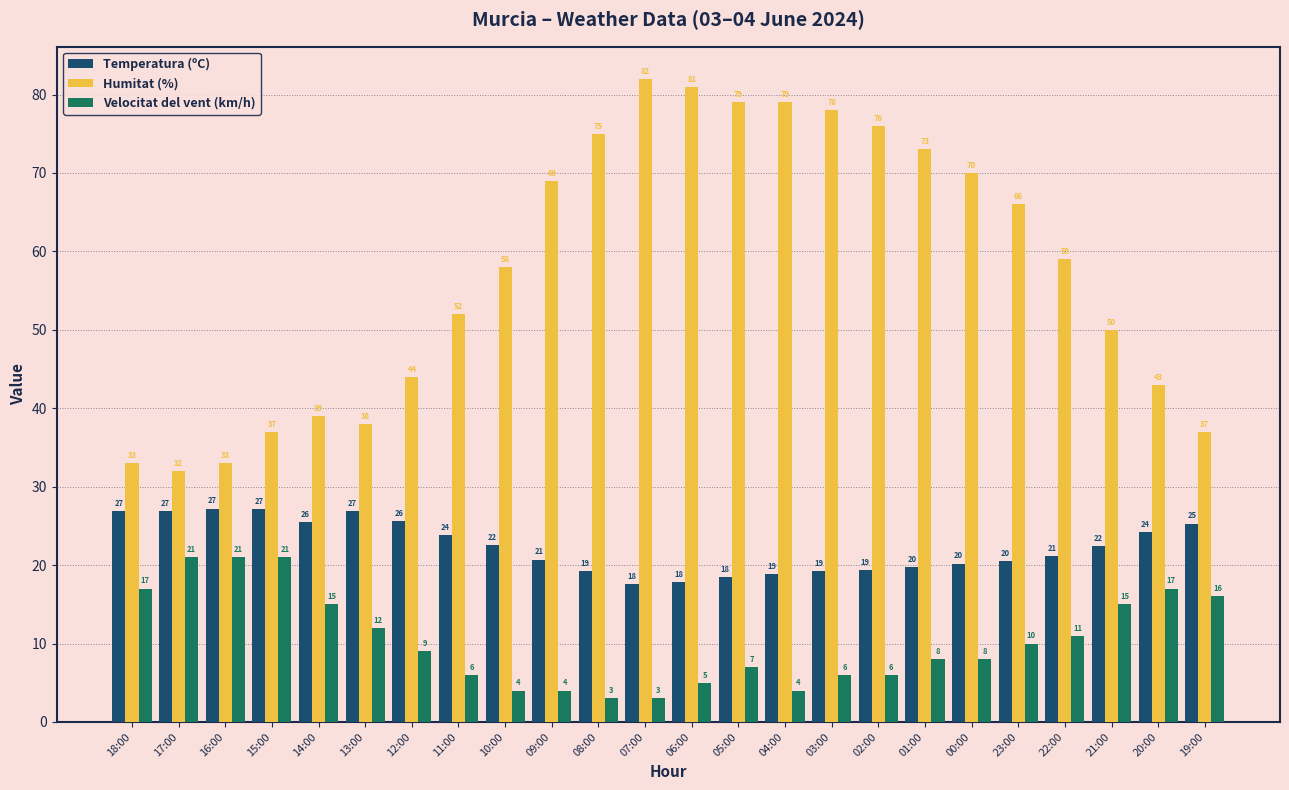

Which series has the largest range (max minus min)?

Humitat (%)